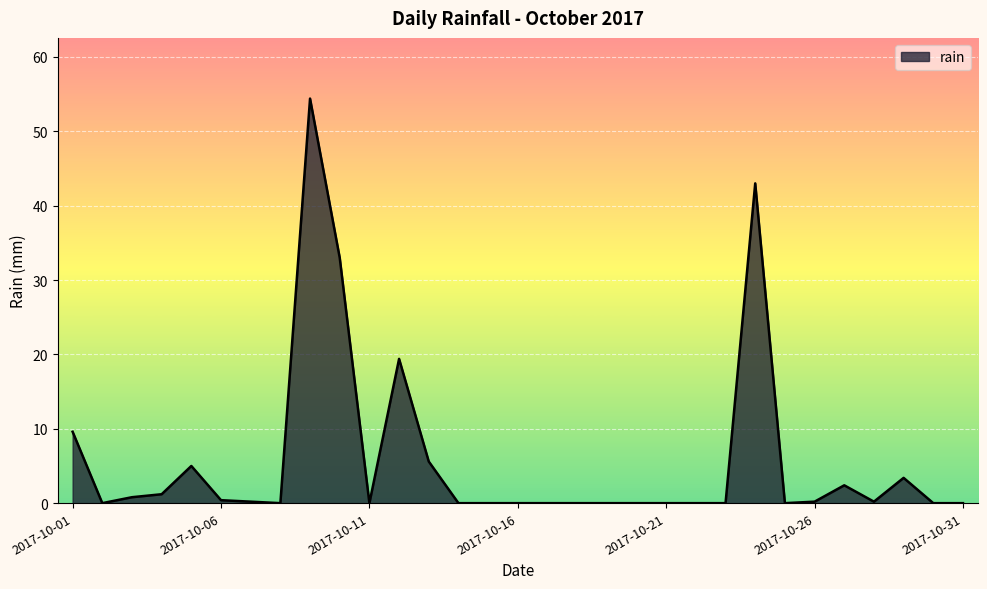

What is the greatest value displayed?

54.4